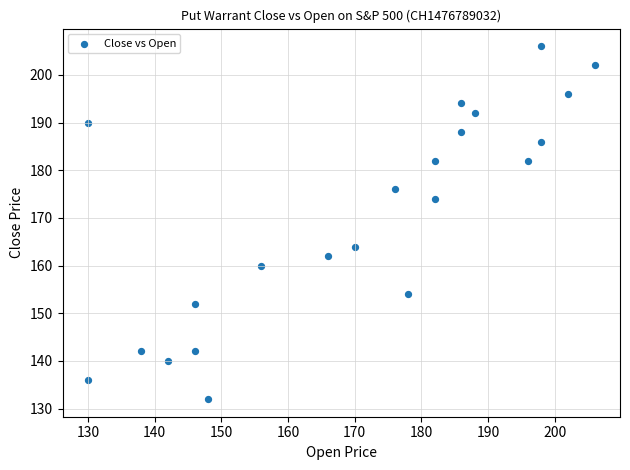

What is the range of X values (max minus min)?

76